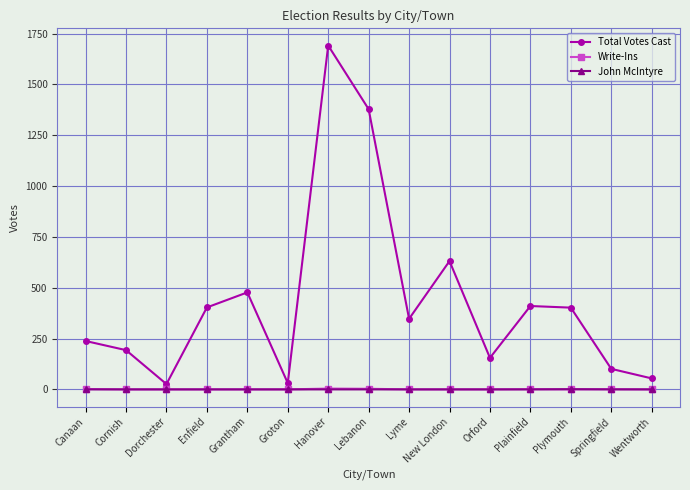

At which category does Total Votes Cast reach its first local peak?

Grantham